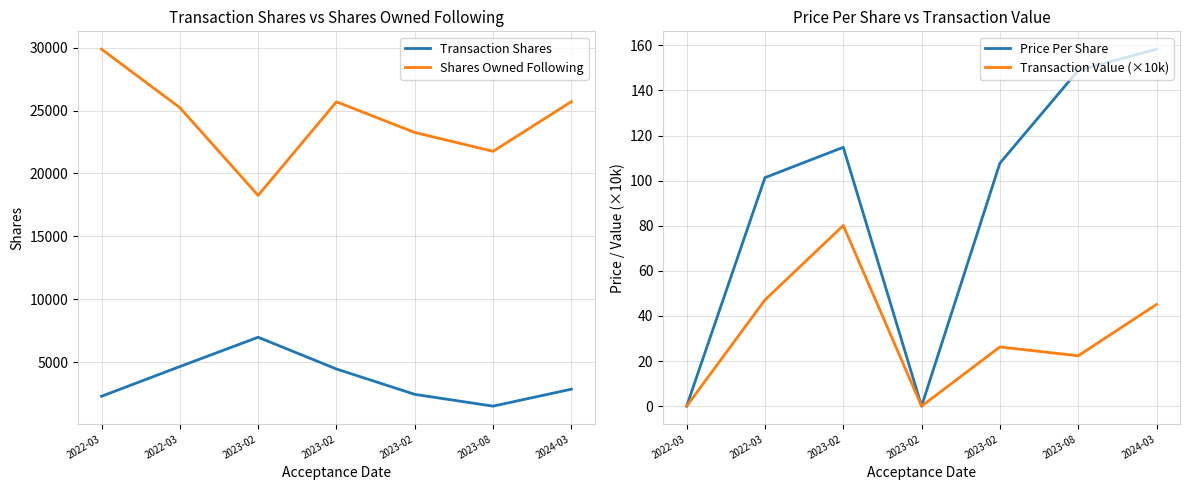

The value of Transaction Value (×10k) at 2023-02 is 26.3. True or false?

True